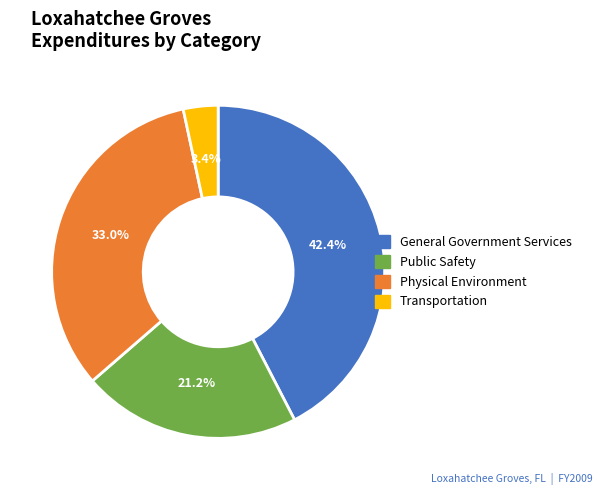

Rank the categories by value from lowest to highest.

Transportation, Public Safety, Physical Environment, General Government Services